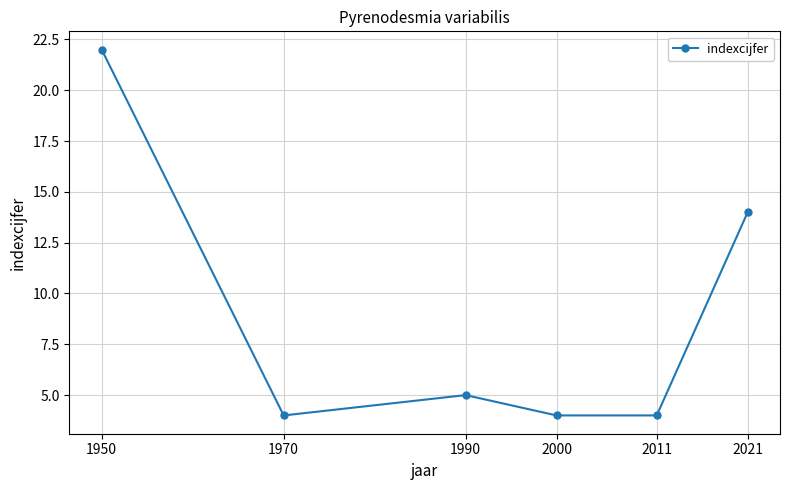

Is this an area chart (filled region under the line)?

No